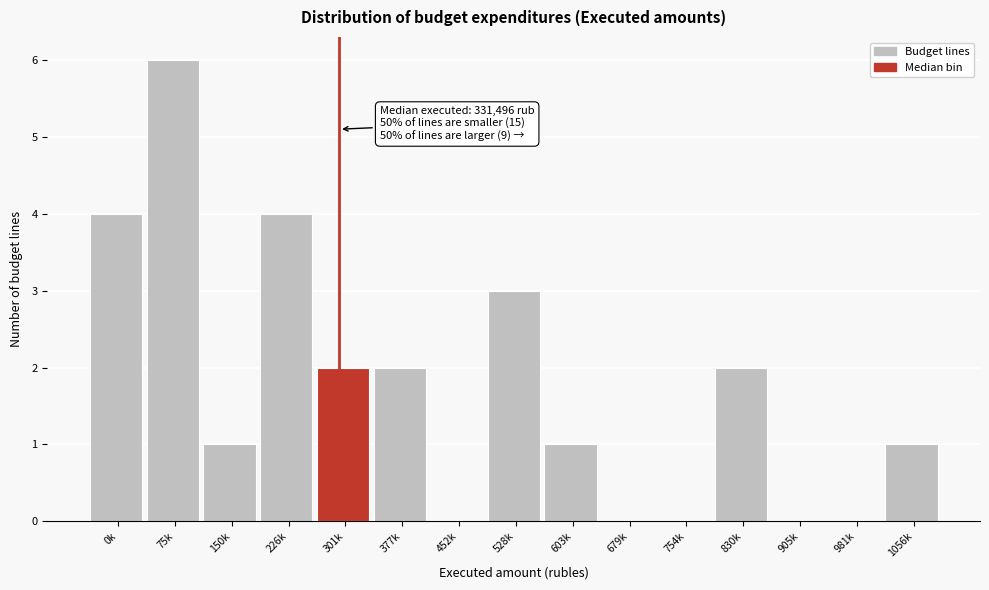

Reading left to right, transcribe all the data shown in this chart.

0k=4	75k=6	150k=1	226k=4	301k=2	377k=2	452k=0	528k=3	603k=1	679k=0	754k=0	830k=2	905k=0	981k=0	1056k=1